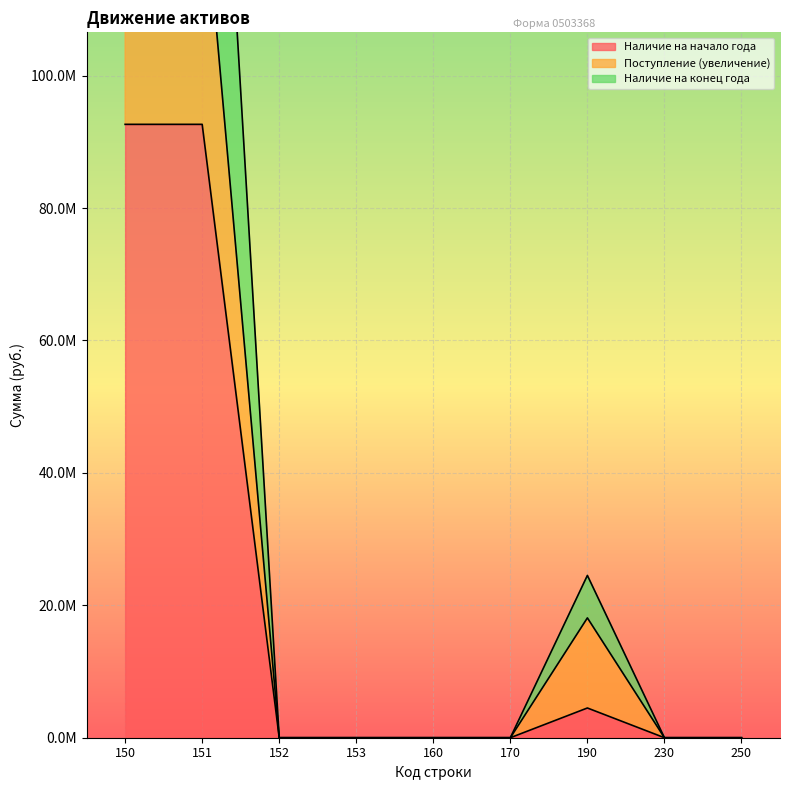

The value of Поступление (увеличение) at 160 is 0.0. True or false?

True